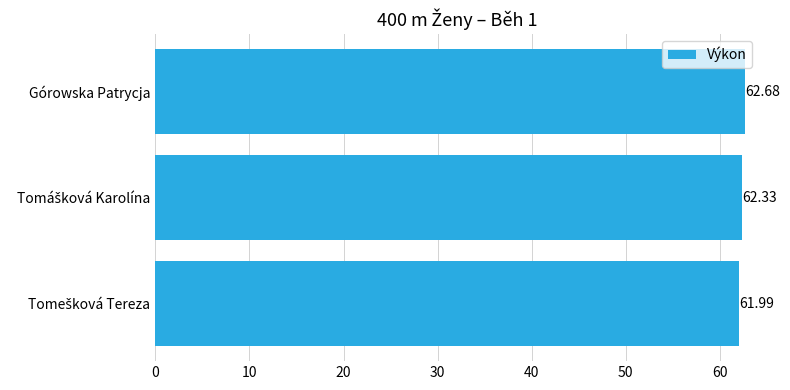

What is the sum of all values?

187.0